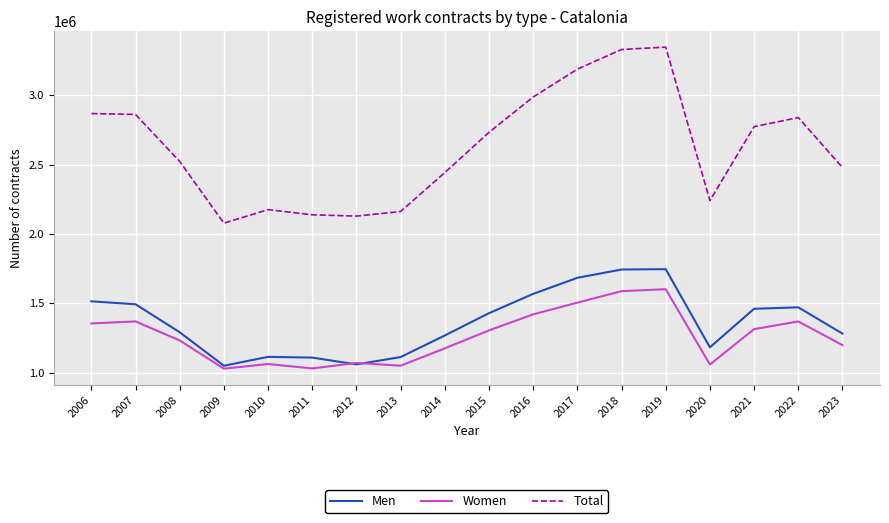

What are all the series names shown in the legend?

Men, Women, Total